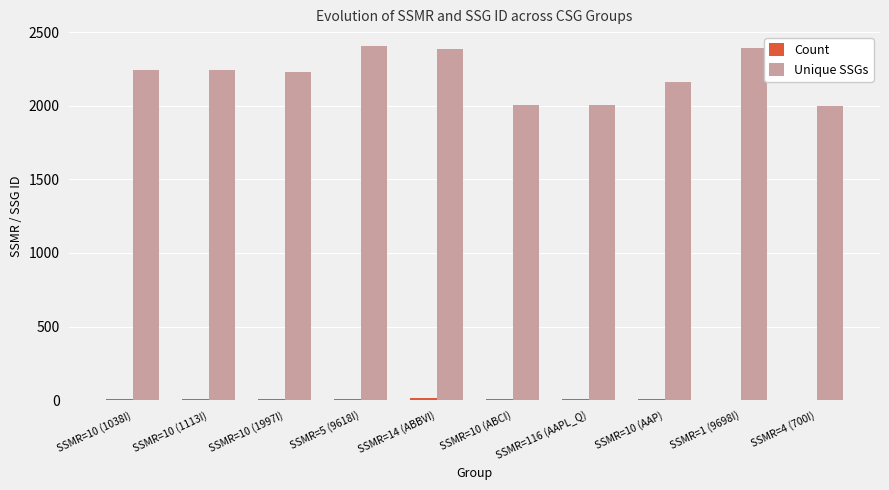

What is the sum of the Unique SSGs values at SSMR=5 (9618I) and SSMR=4 (700I)?

4408